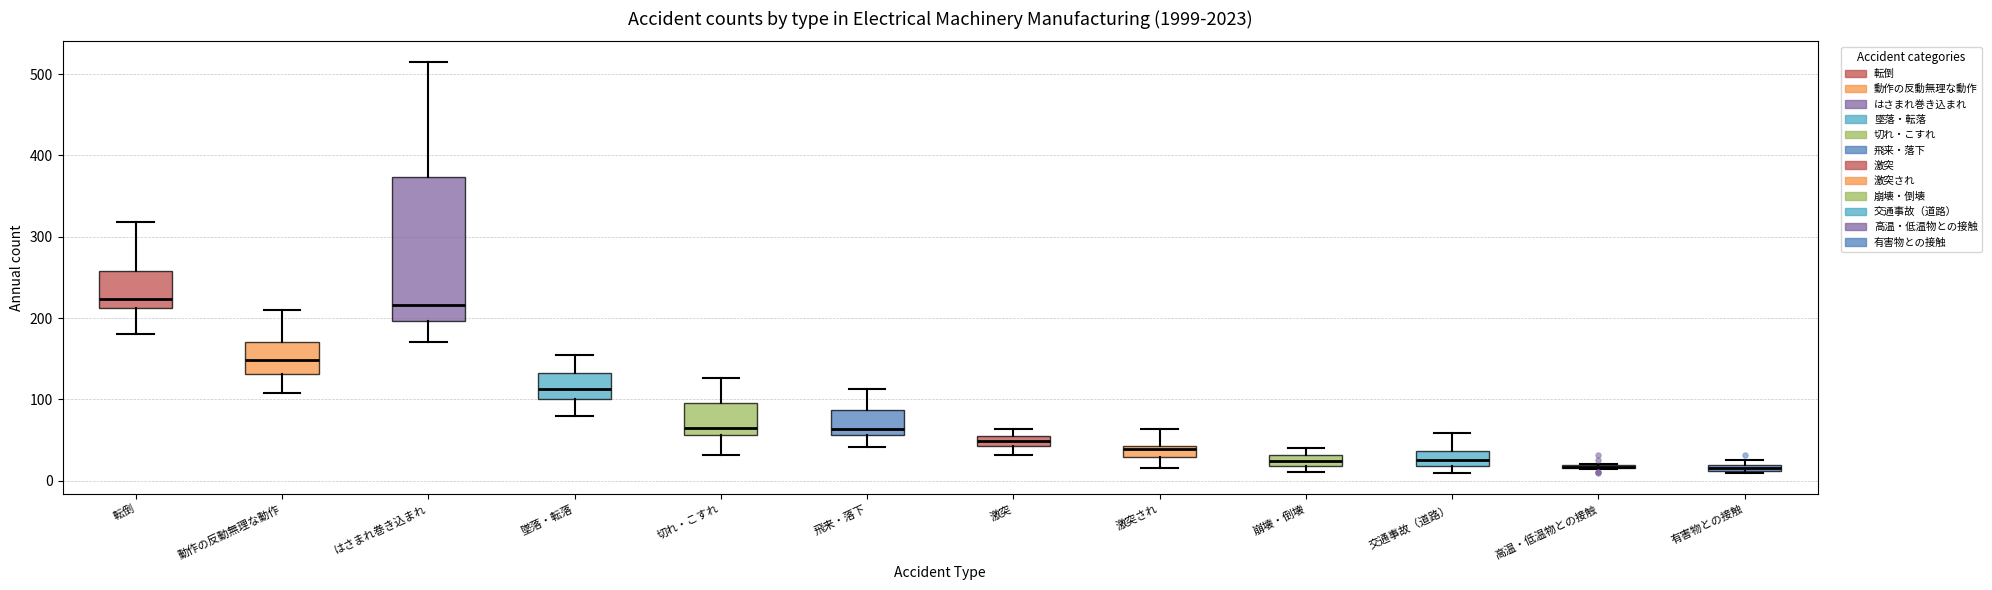

Which box is the tallest, from its lower edge to its upper edge?

はさまれ巻き込まれ